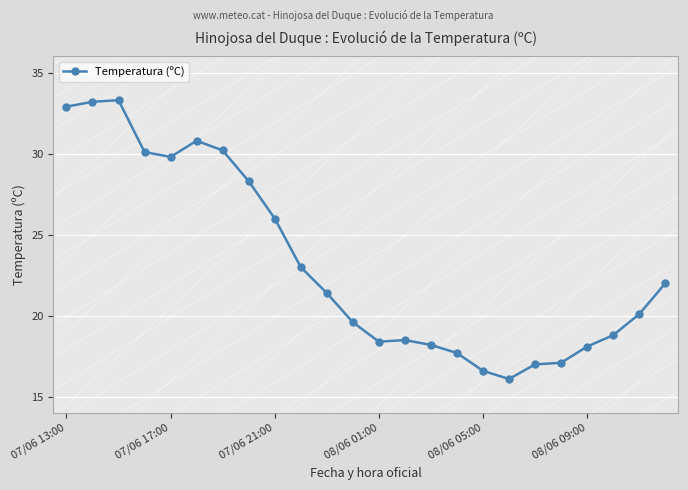

True or false: there are more than 2 points higher than both neighbors.

True